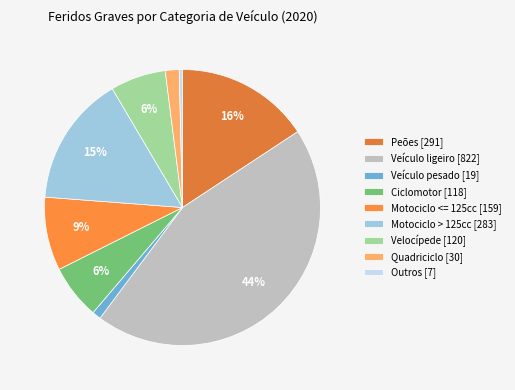

How many slices are in this pie chart?

9